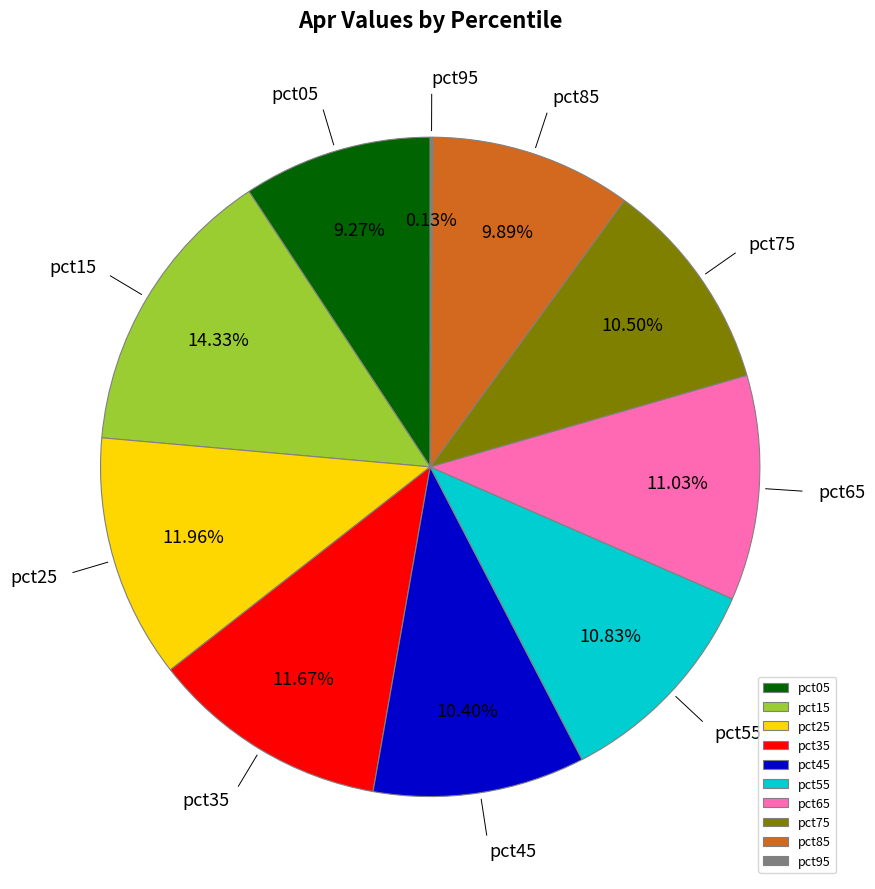

To the nearest percent, what is the difference between the pct65 and pct25 slice percentages?

1%